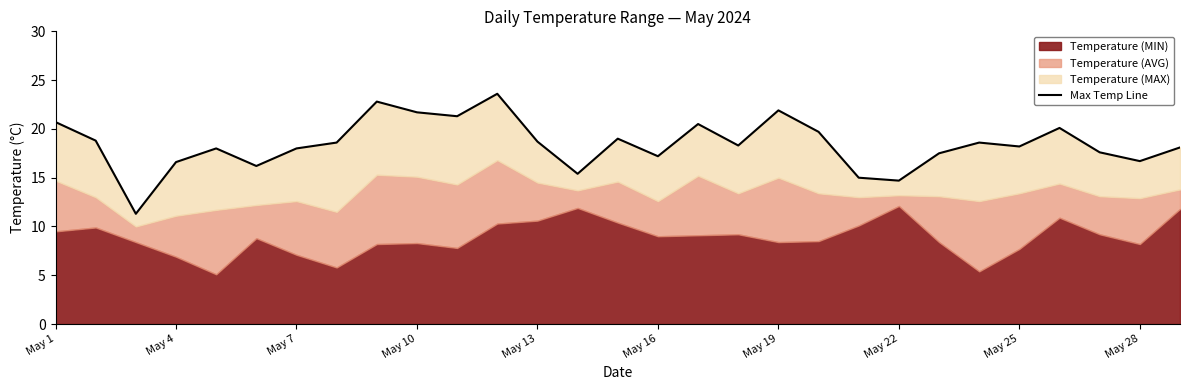

Count the number of values greater than 18.

17